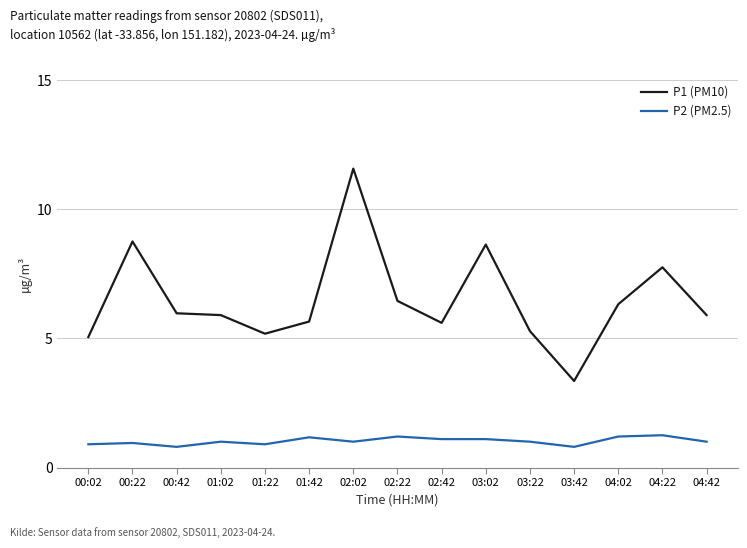

At which category is the sum across all series the highest?

02:02